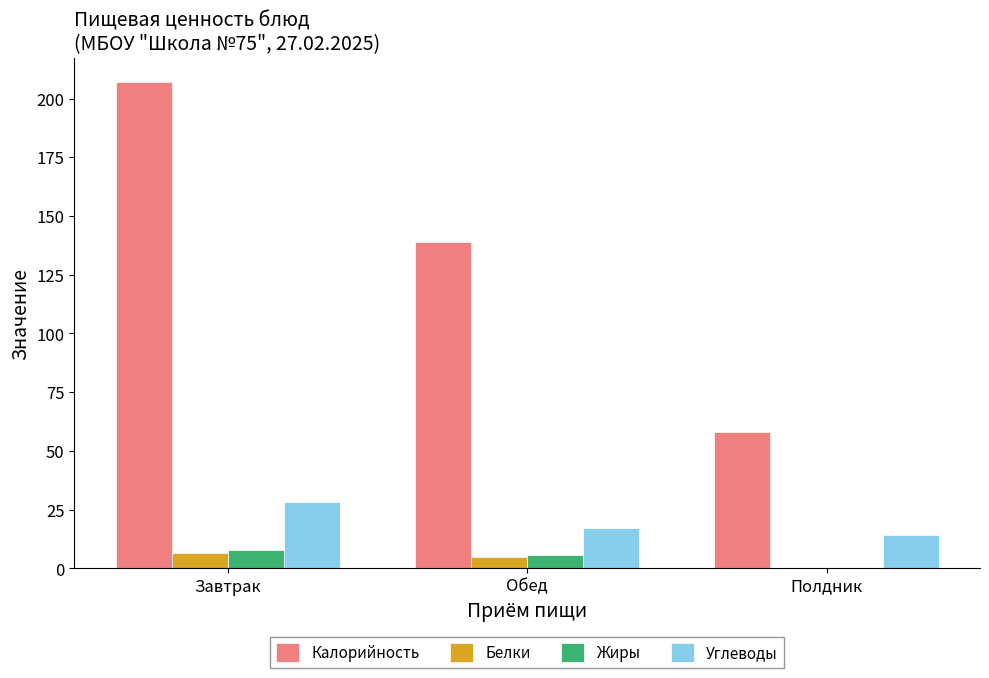

How many groups of bars are there?

3